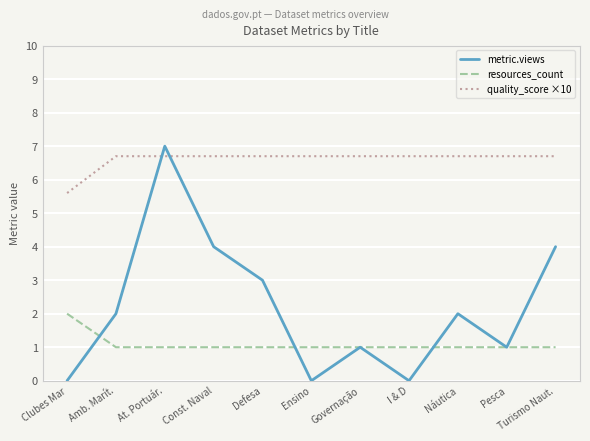

The value of quality_score ×10 at Turismo Naut. is 6.7. True or false?

True